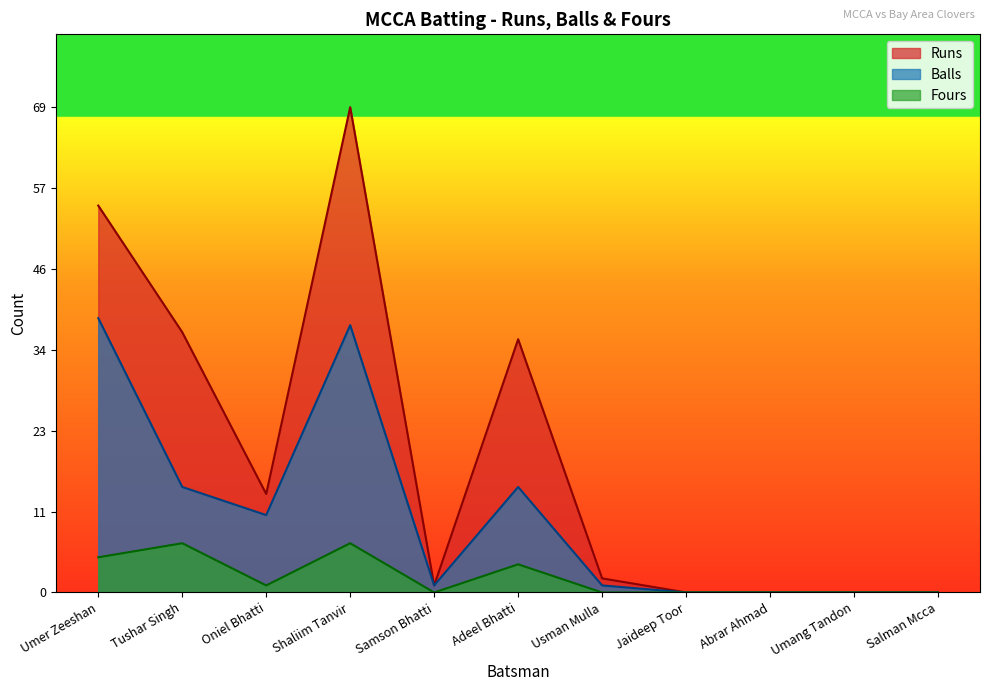

What is the difference between the maximum and minimum values in the Runs series?

69